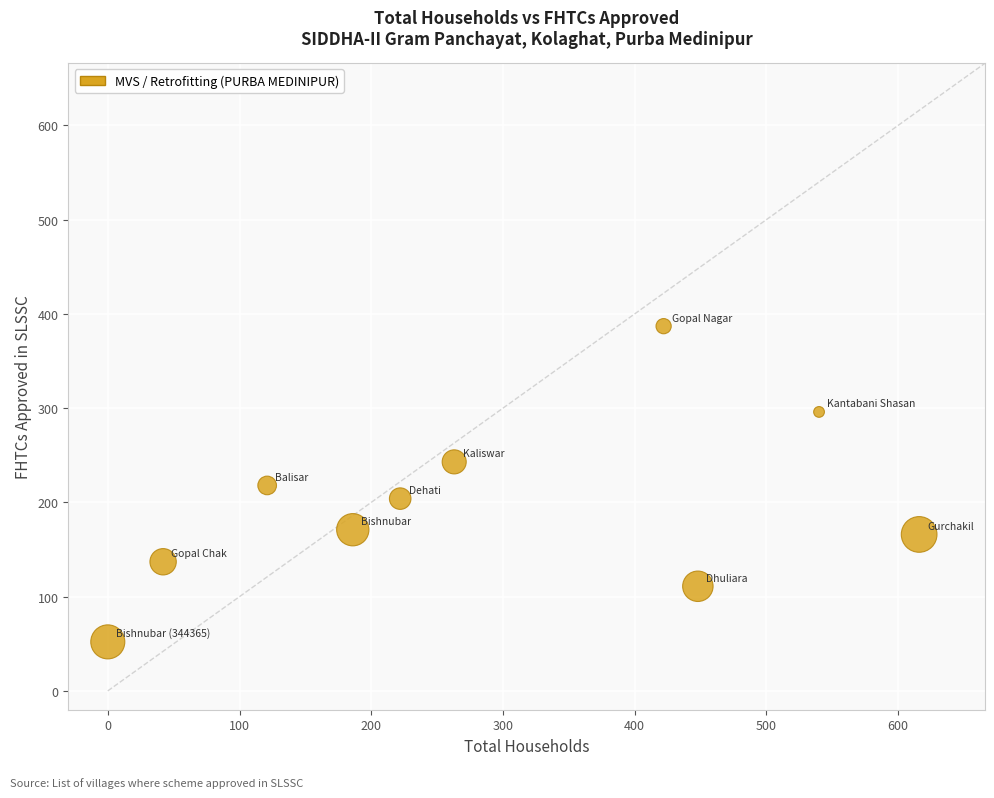

What is the range of X values (max minus min)?

616